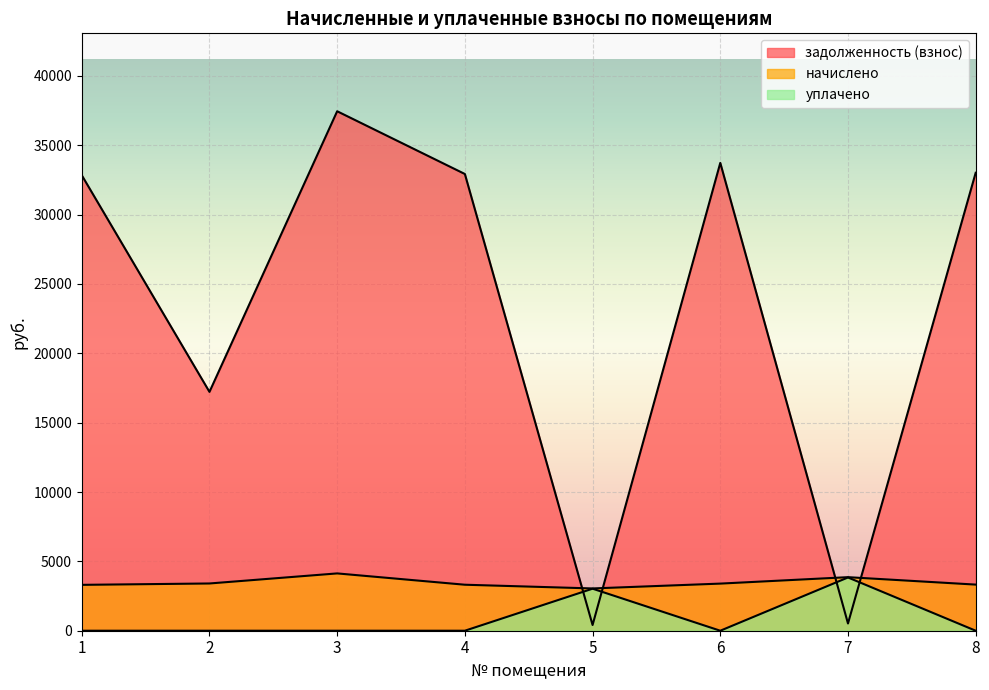

What is the difference between the highest and lowest values at 6?

33732.6